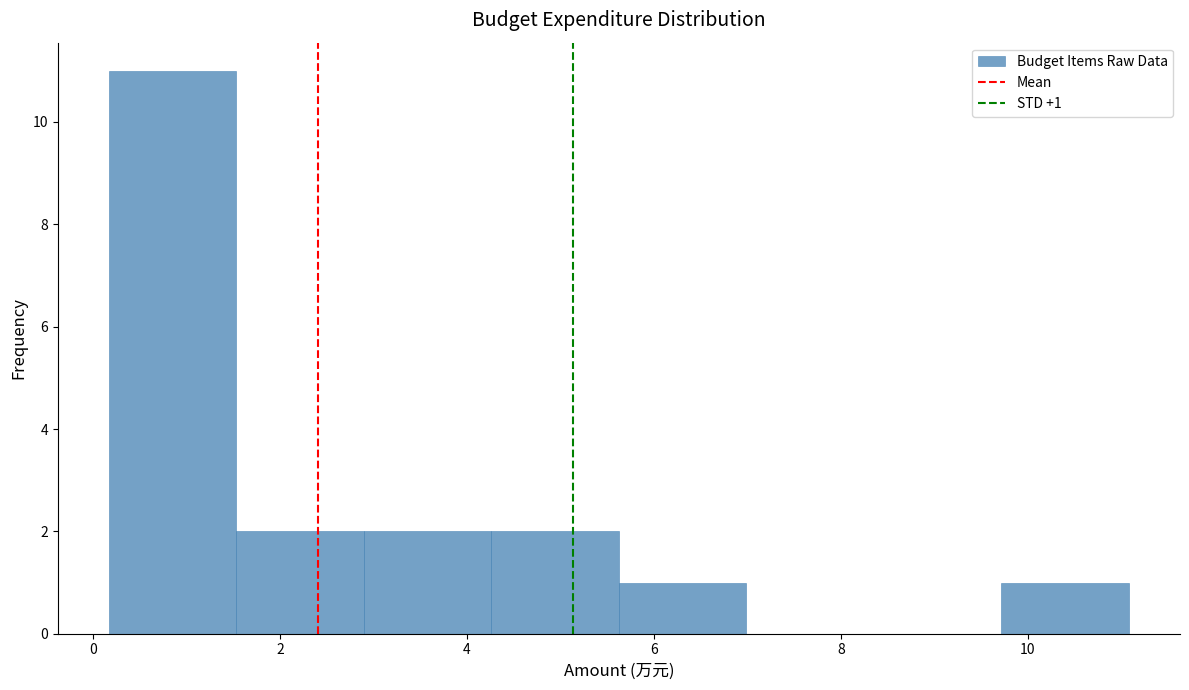

Over which range of the x-axis is the bar tallest?

0.2 to 1.6